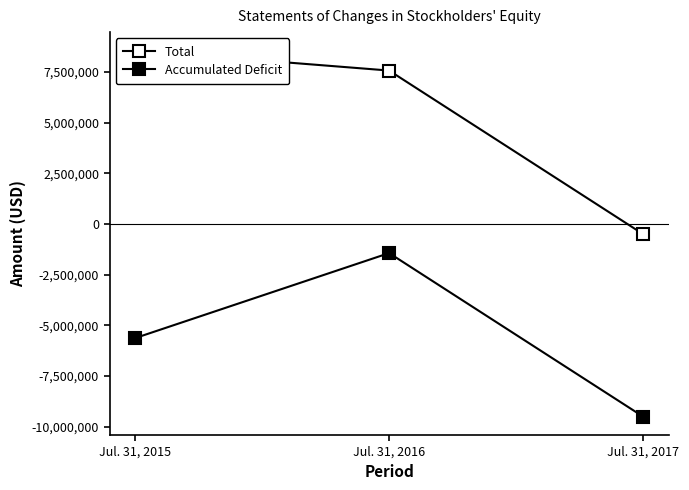

Which series has the largest total across all categories?

Total